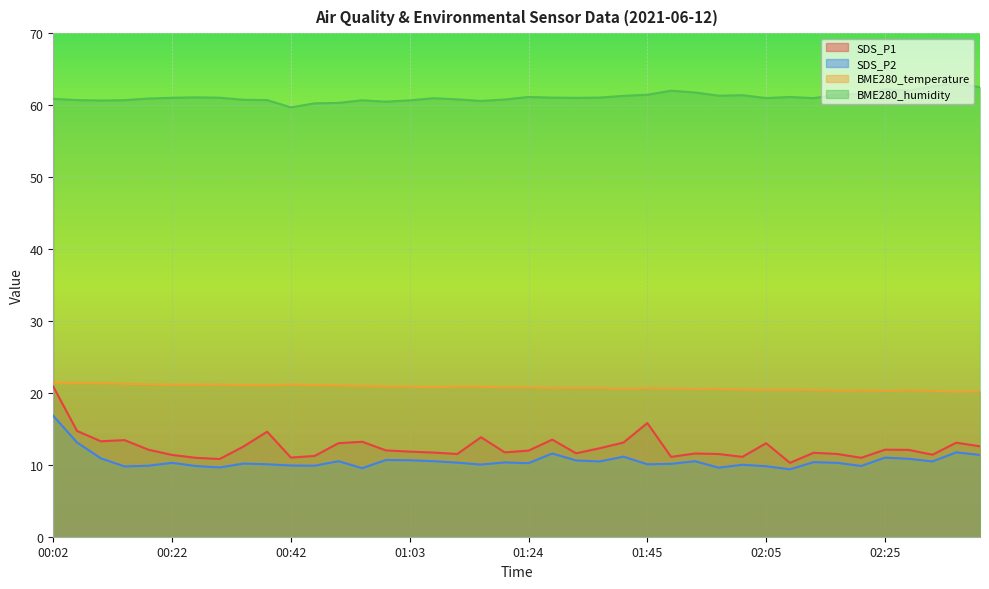

How many data points in SDS_P1 are above 12?

19